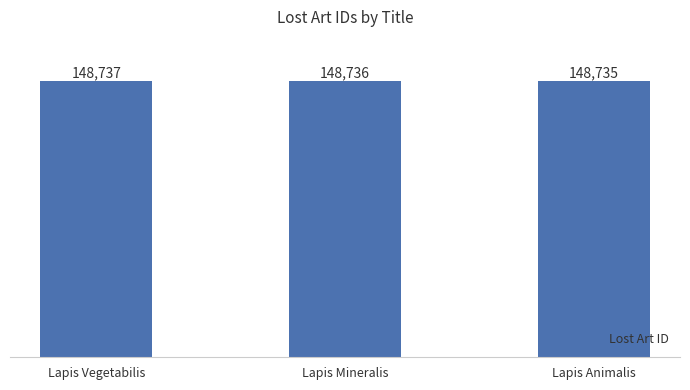

Are the bars horizontal?

No